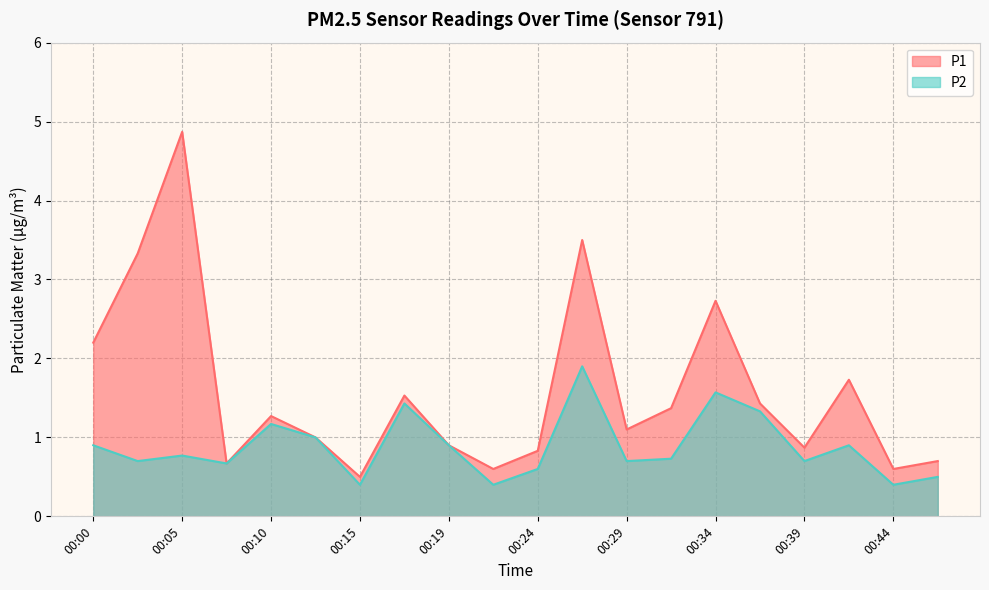

Where is the first local maximum for P1?

00:05